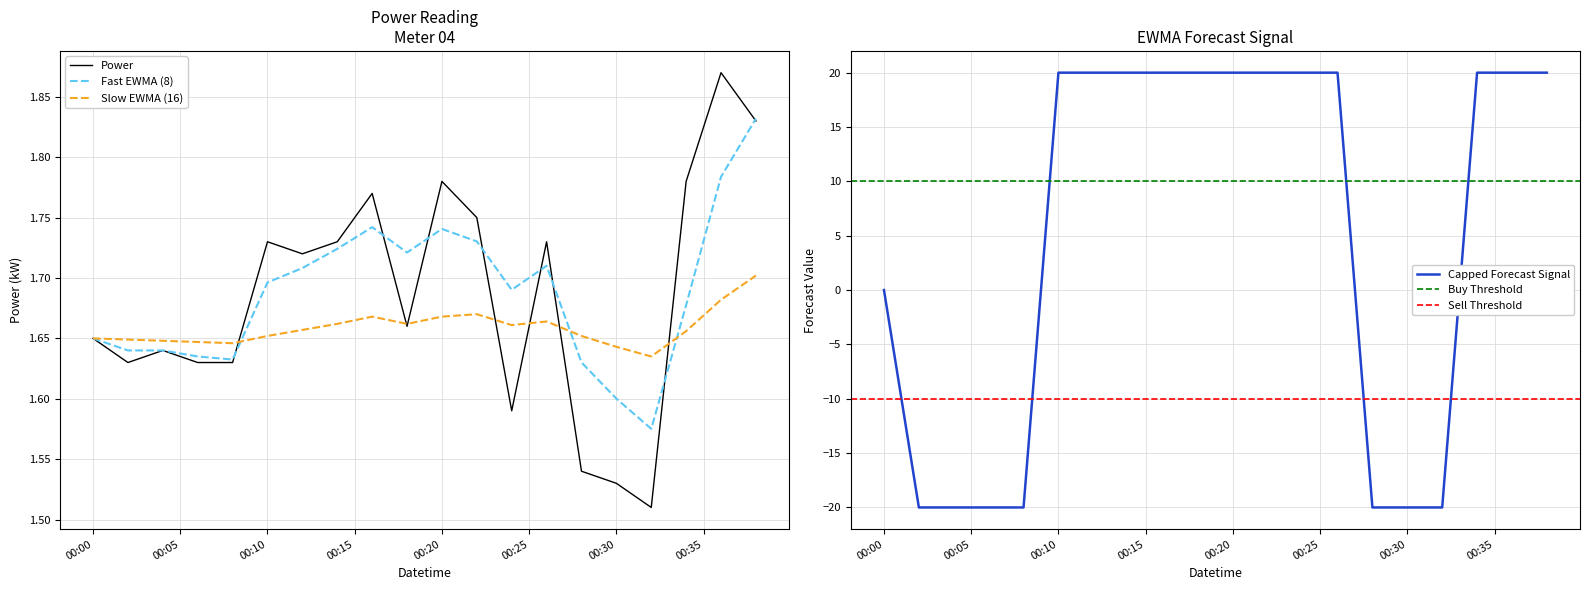

True or false: power and fast_ewma cross at least once.

True